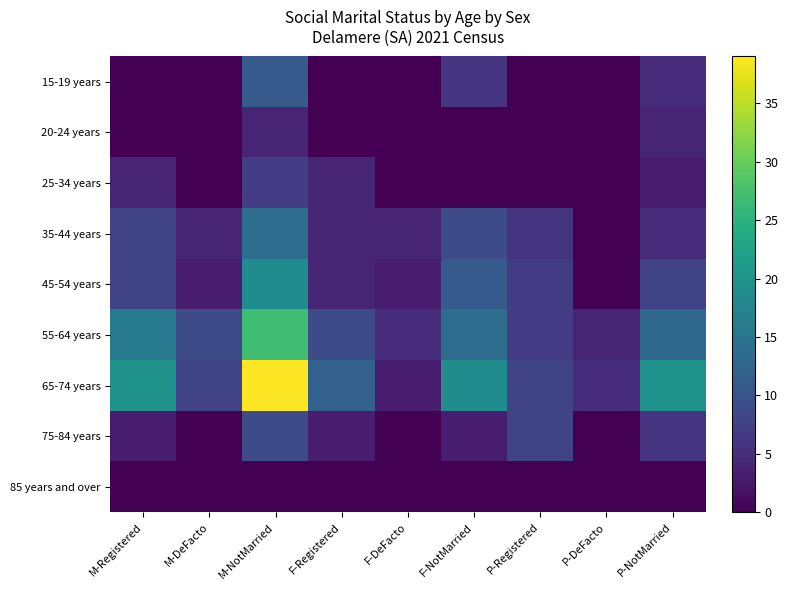

What is the spread (max minus min) of values at P-NotMarried?

20